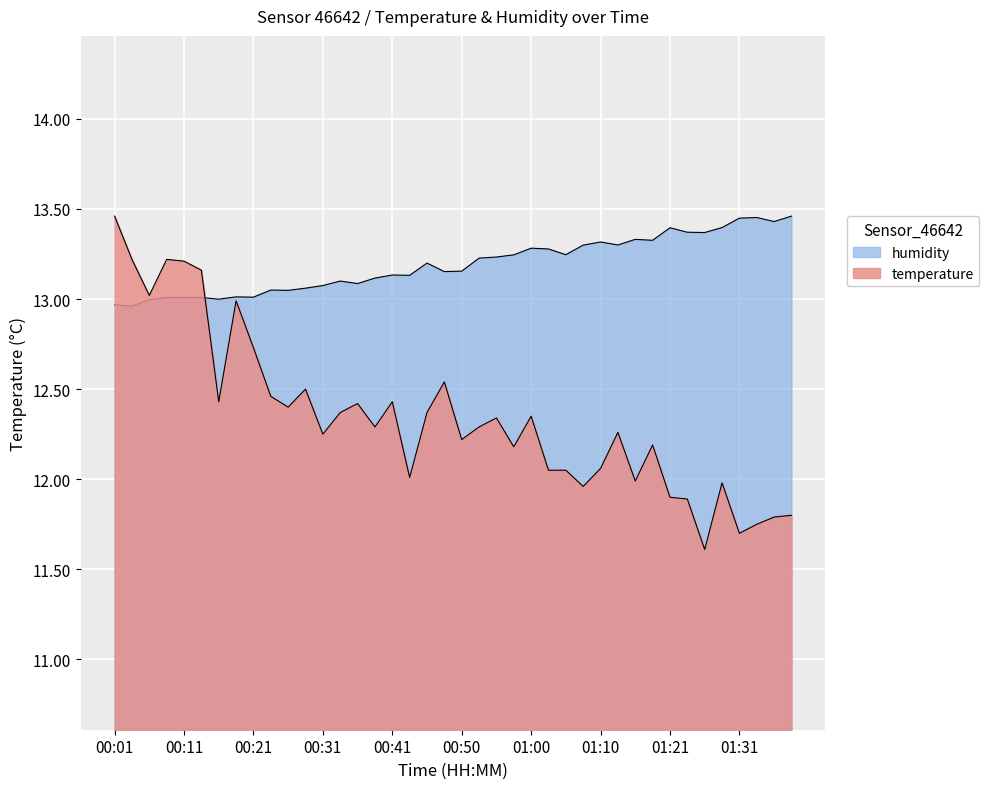

What is the total value across all series at 00:45?

25.6